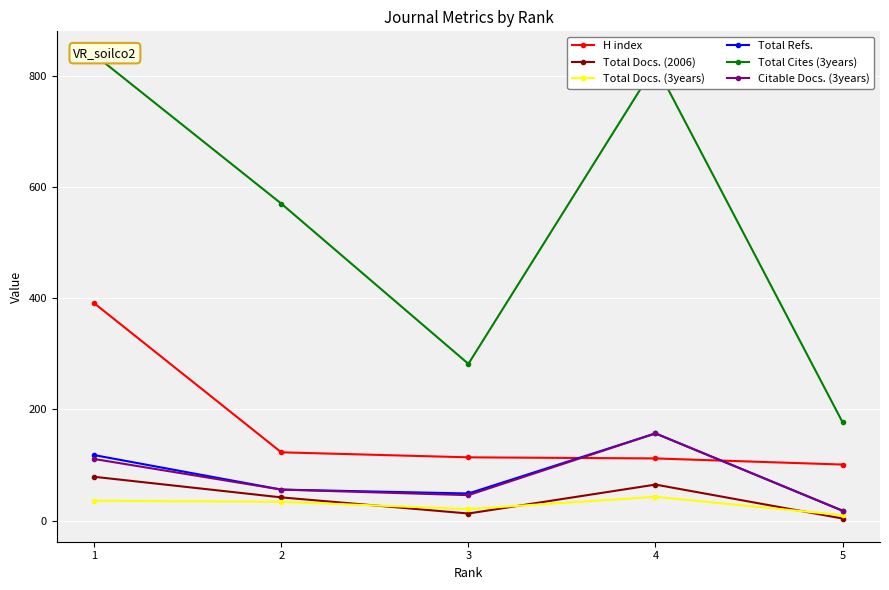

Does the chart display data point markers on the line(s)?

Yes